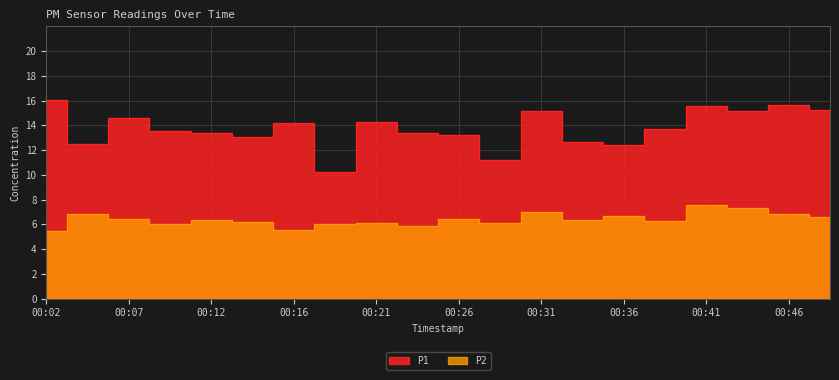

What is the value of the P1 point at the 7th from the left?

14.2